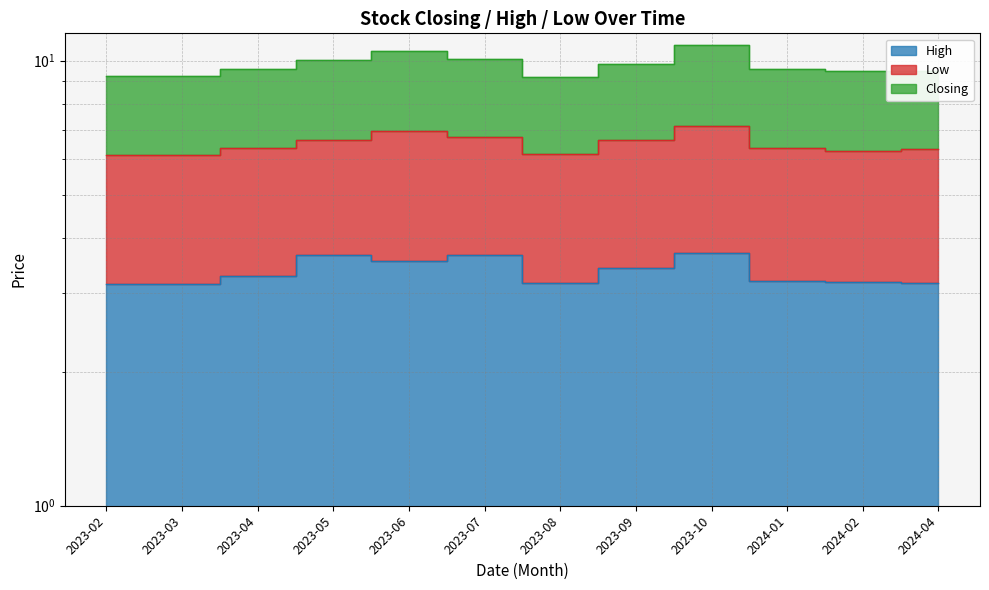

What is the label of the 9th point from the left?

2023-10